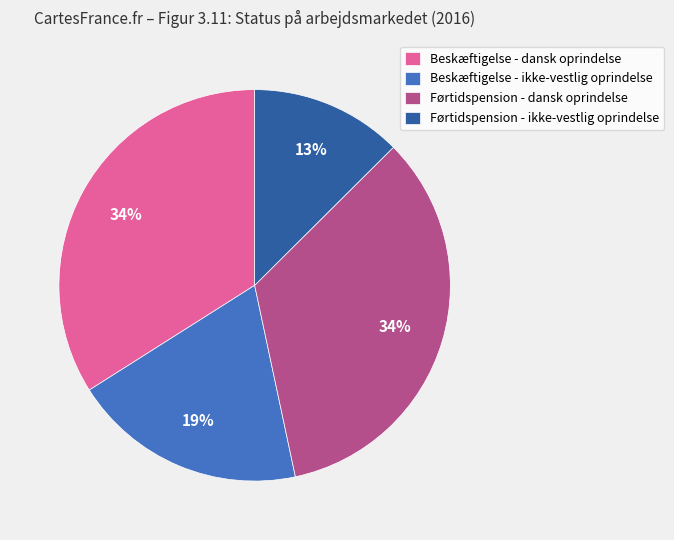

What percentage is the Førtidspension - dansk oprindelse slice, to the nearest percent?

34%